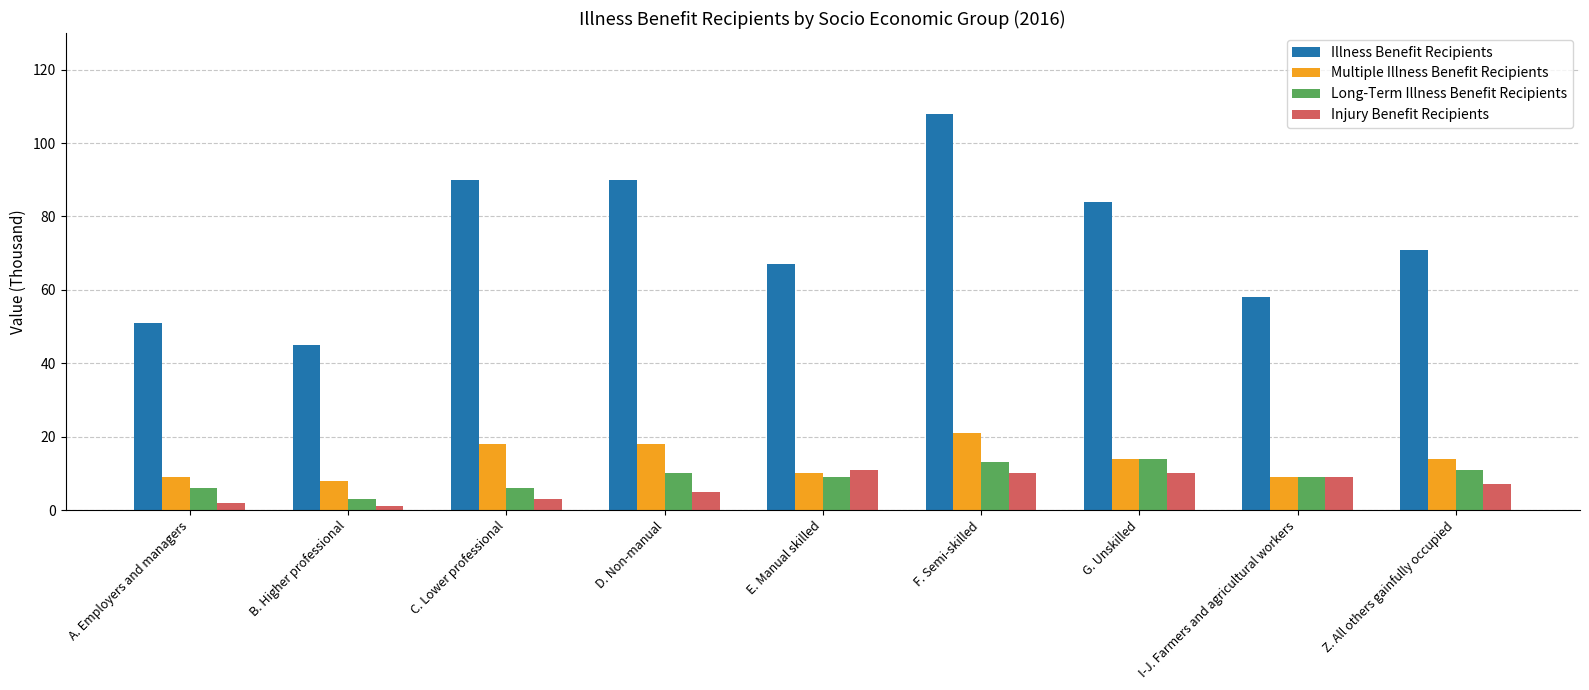

The value of Illness Benefit Recipients at I-J. Farmers and agricultural workers is 58. True or false?

True